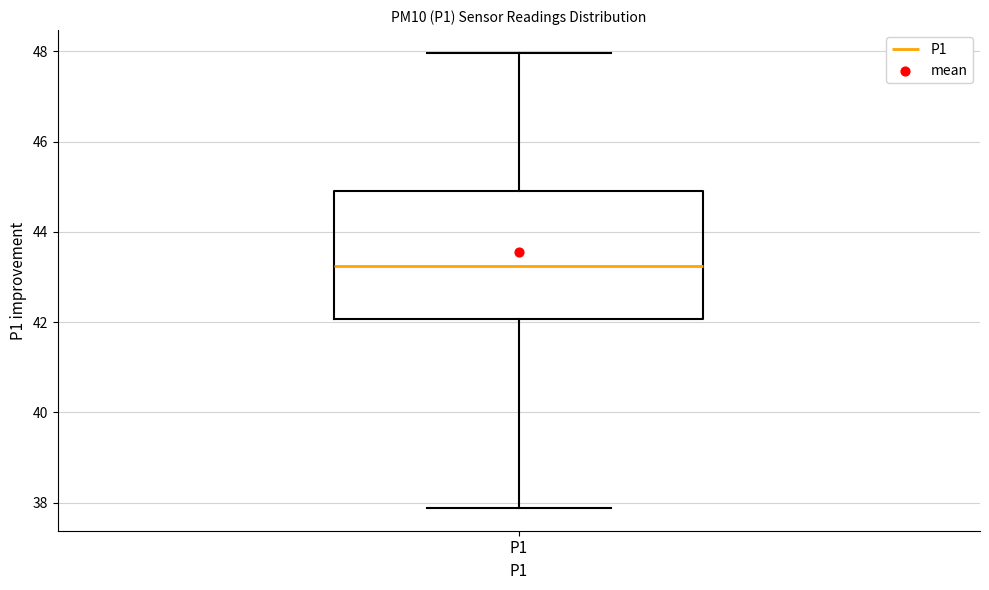

Read this box plot against the y-axis: the position of the median line, the range covered by the box, and the ends of both whiskers. The values are not printed on the chart, so give them approximately, as read against the axis.

median 43.2, box 42.0 to 45.0, whiskers 37.8 to 48.0